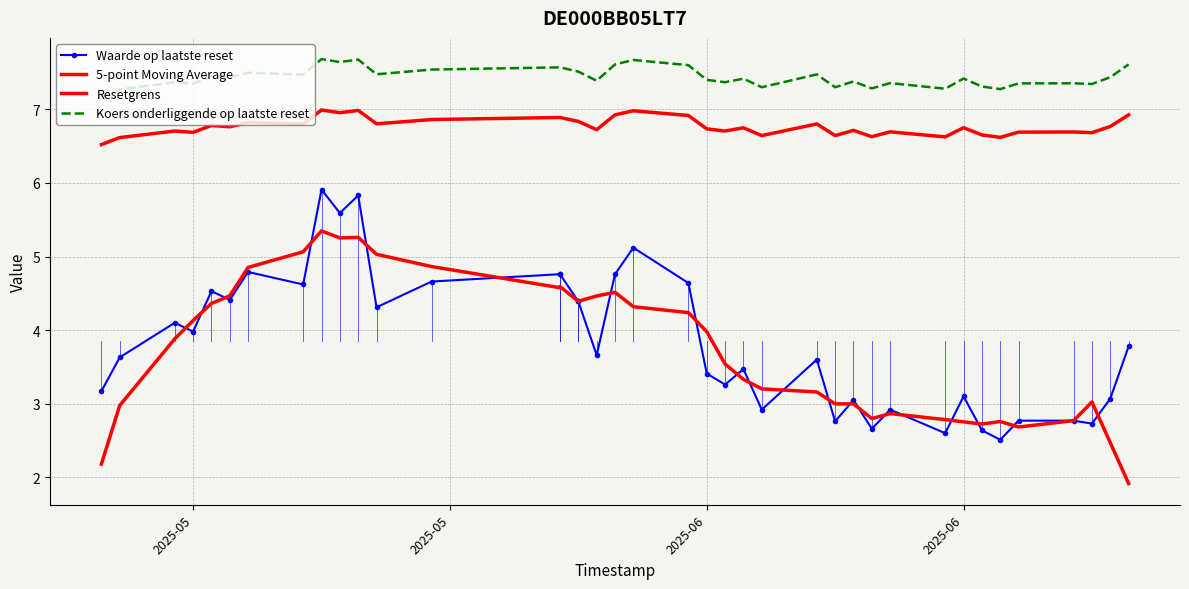

How many lines are shown in the chart?

4